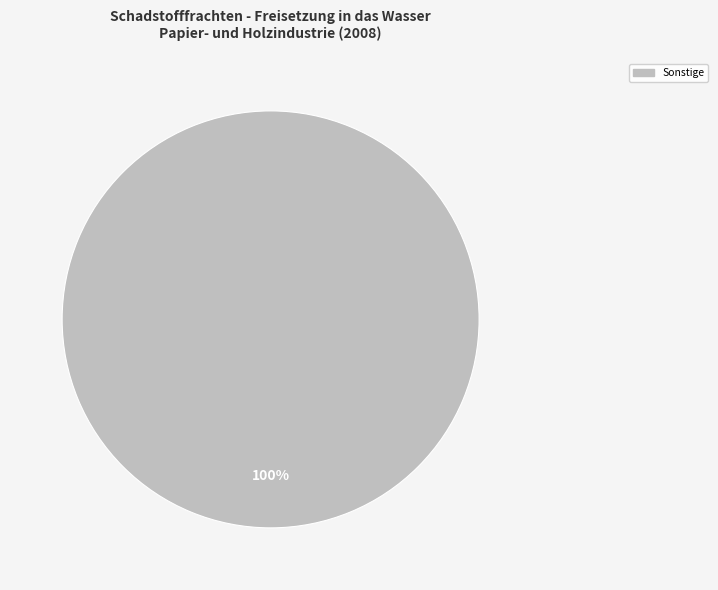

Does any single category account for the majority?

Yes